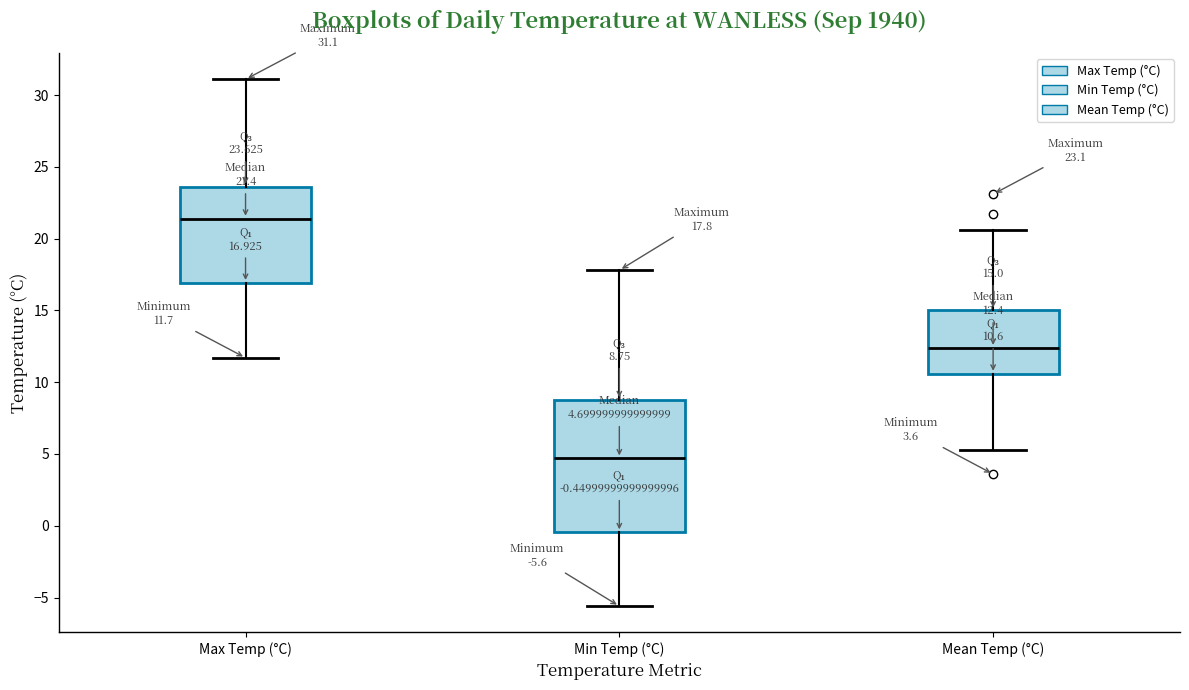

Which box is the tallest, from its lower edge to its upper edge?

Min Temp (°C)